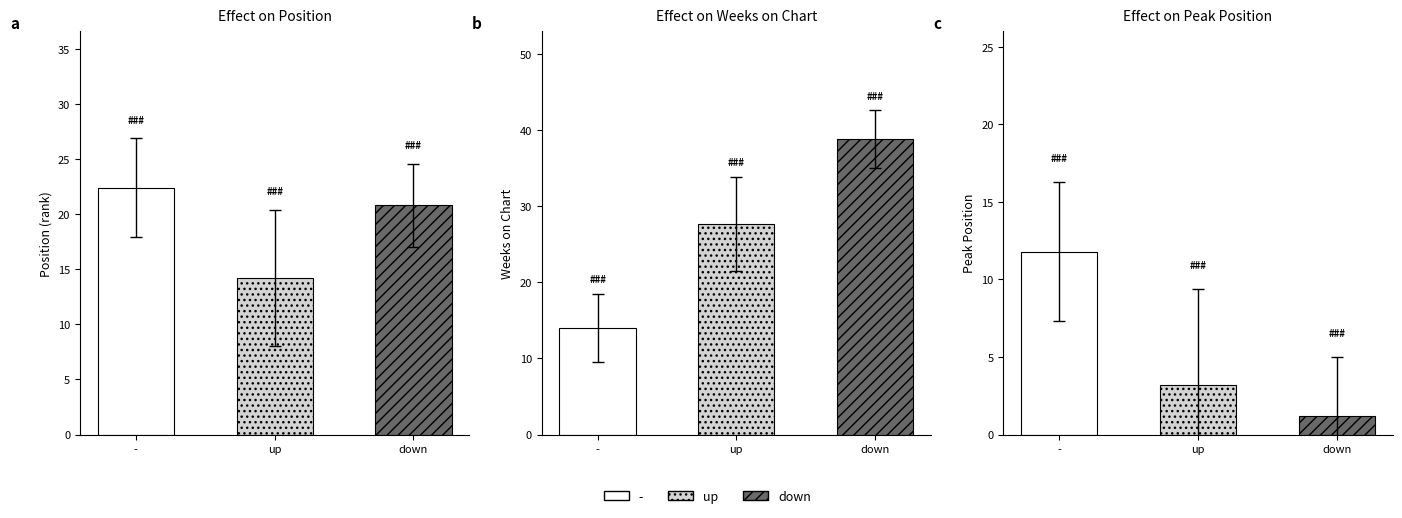

Is the value of Avg Weeks on Chart at up greater than the value of Avg Position at down?

Yes